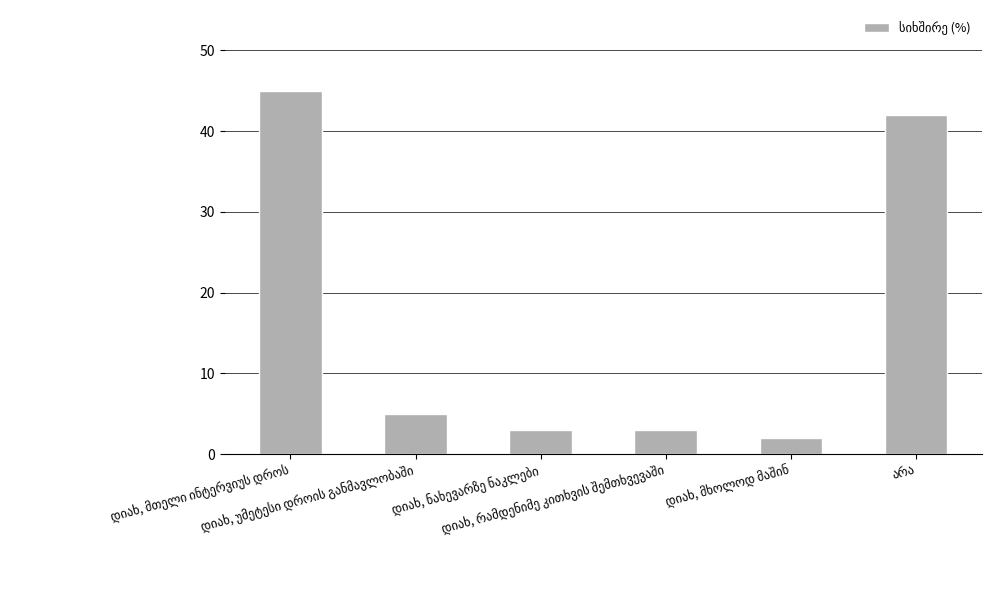

What is the value of the 1st bar from the left?

45